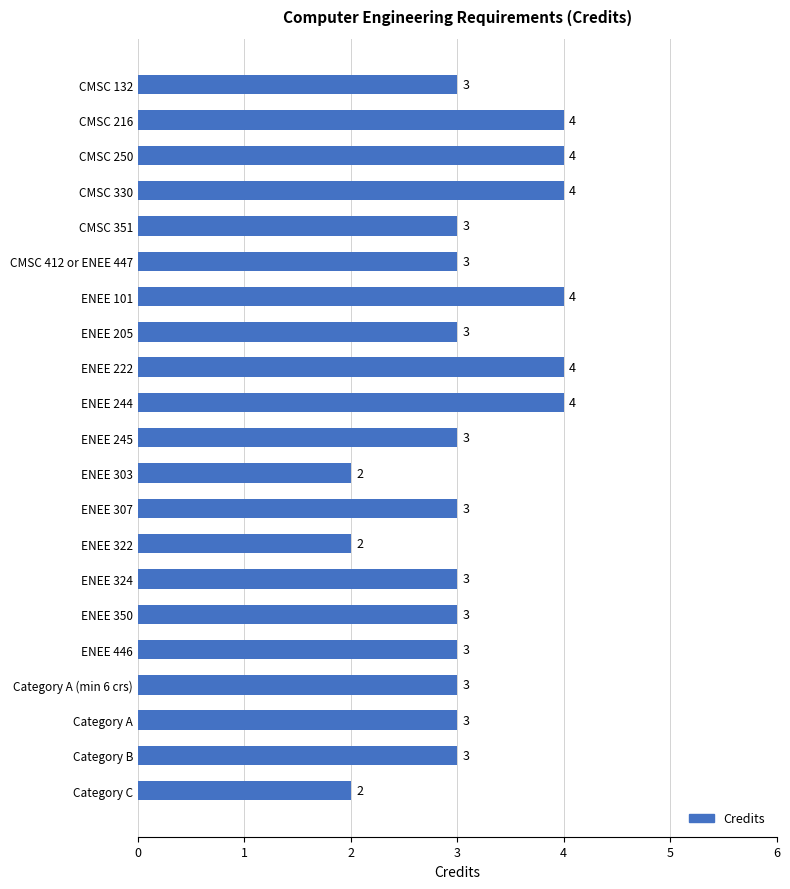

Count the values in the range 3 to 4.

18